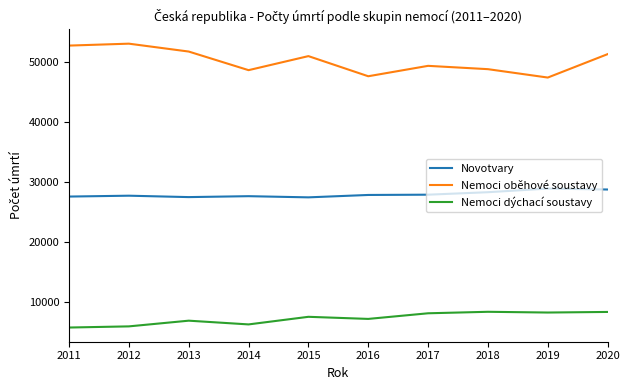

How many values in the Novotvary series are below 27806?

5